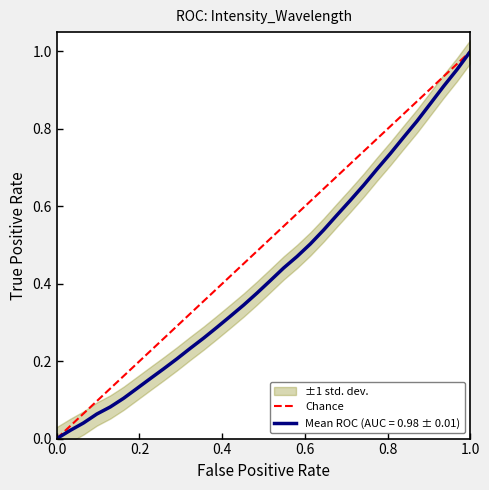

What is the maximum value shown in the chart?

1